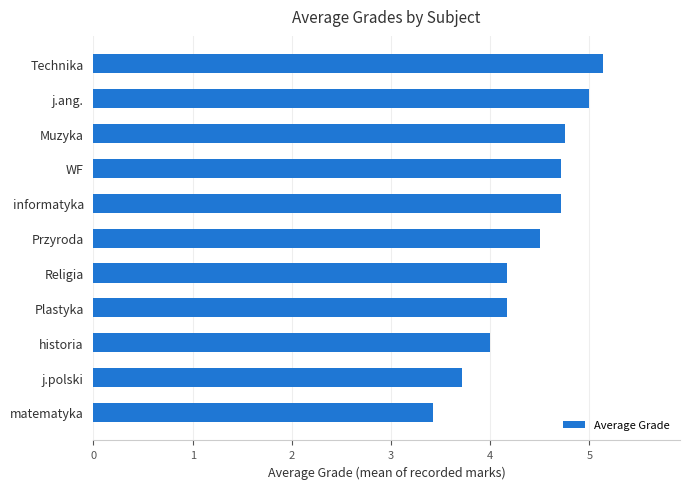

How many categories are shown in the chart?

11